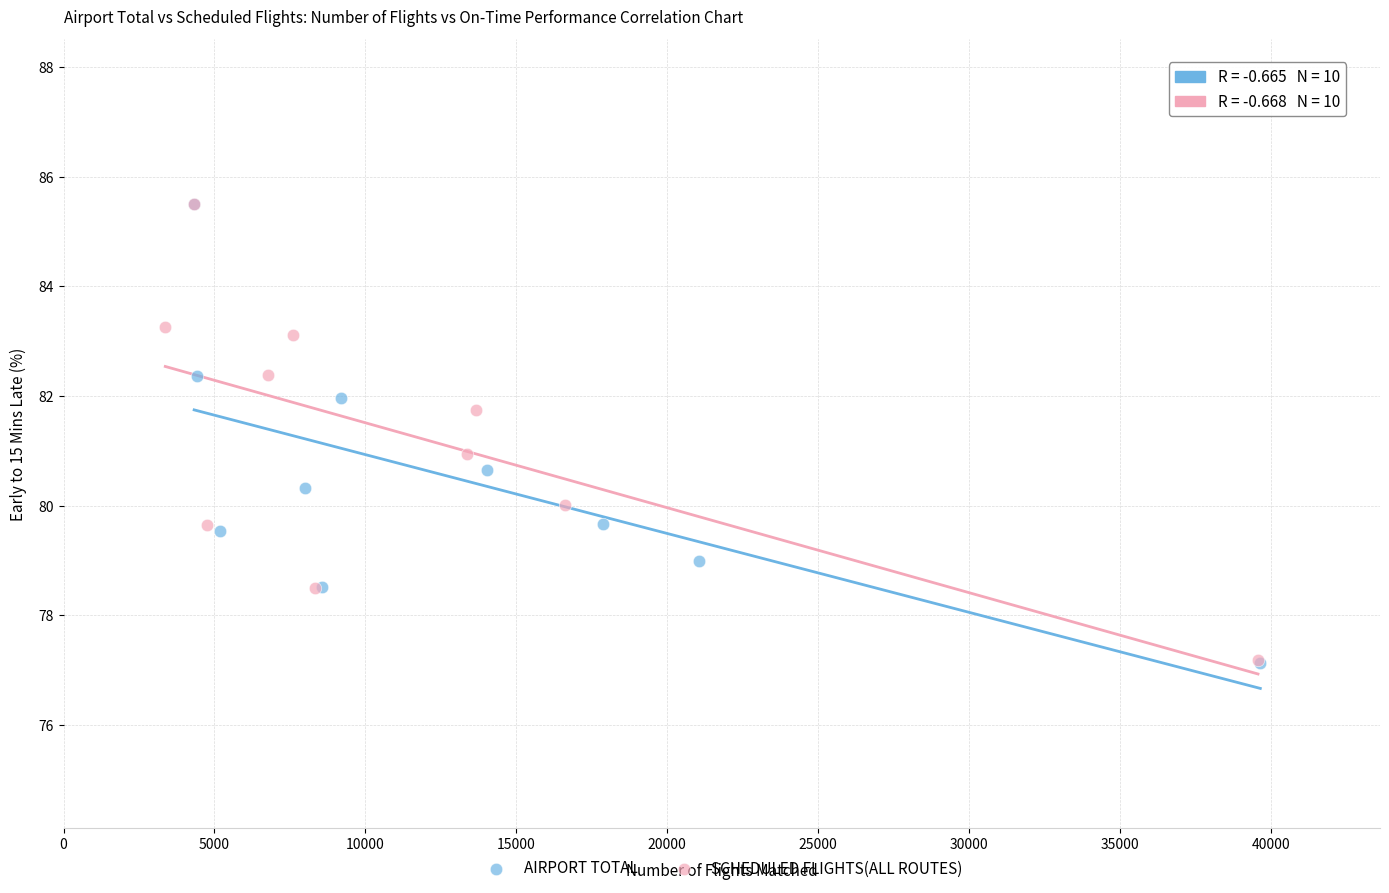

Which series has the widest spread of Y values?

AIRPORT TOTAL